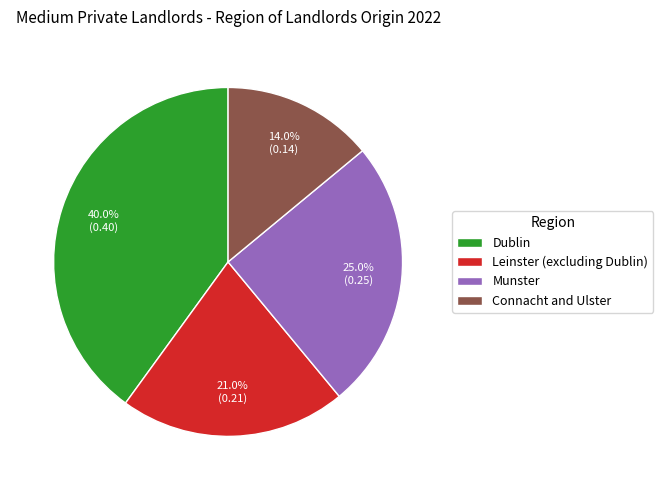

What portion of the pie excludes Connacht and Ulster?

86.0%